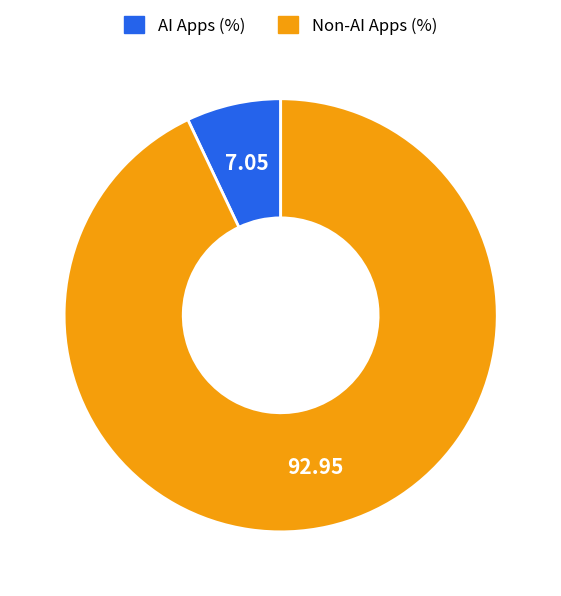

Does any single category account for the majority?

Yes